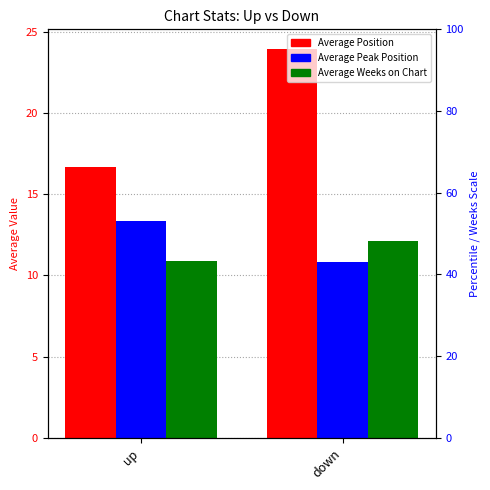

How many values in the Average Position series are below 23?

1